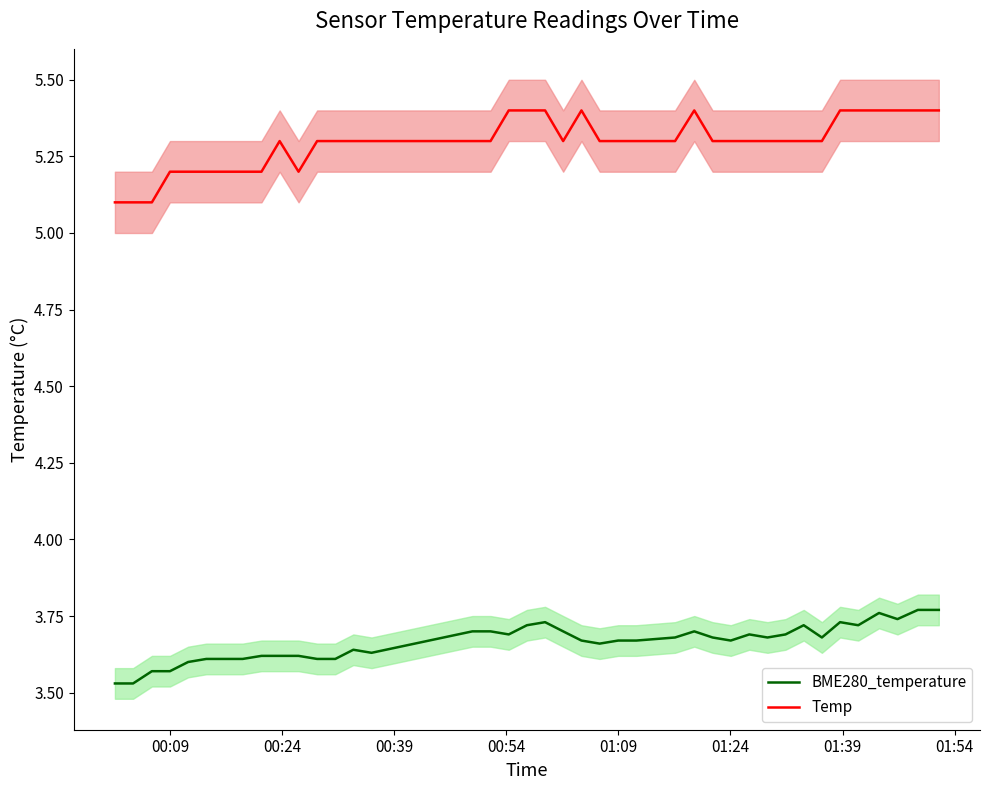

True or false: Temp and BME280_temperature cross at least once.

False